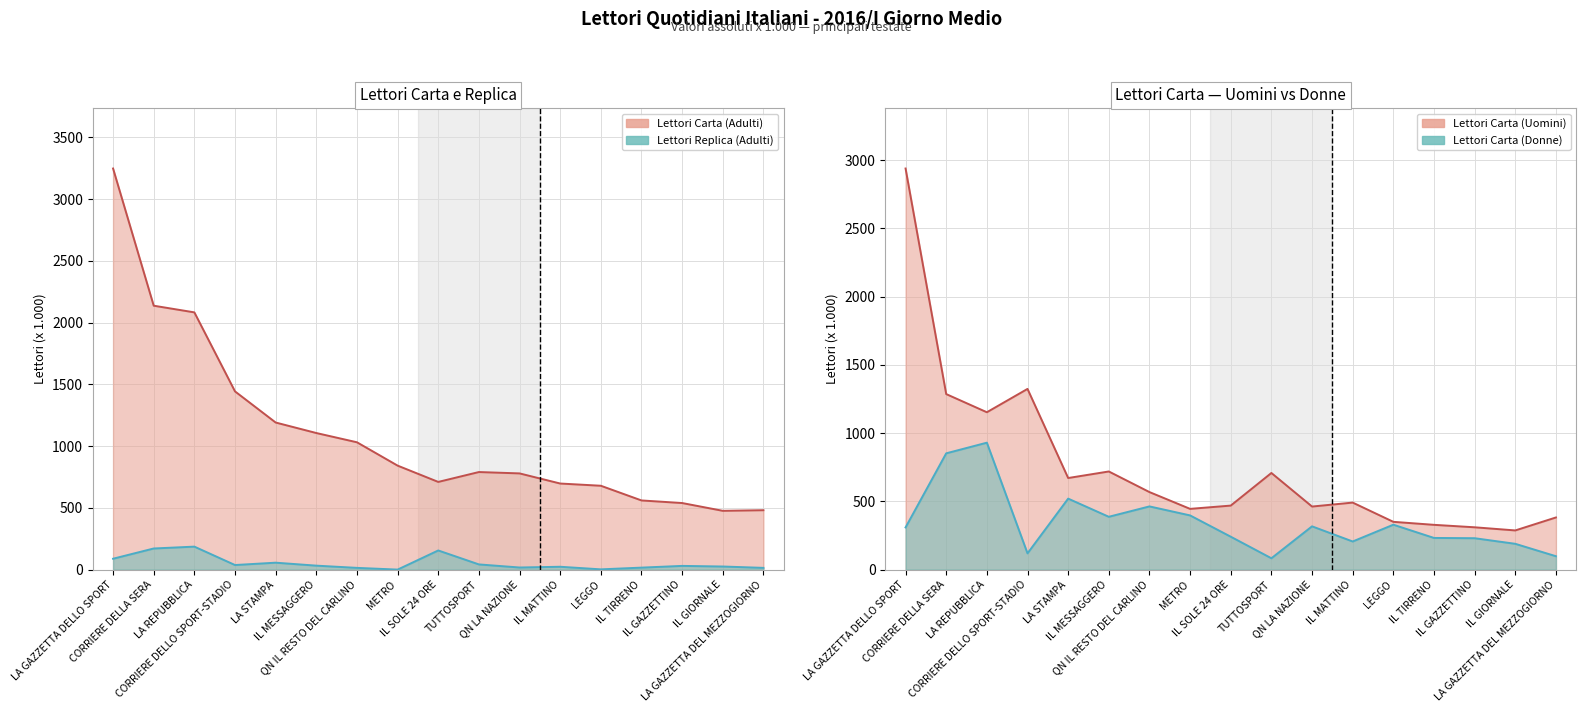

Between QN LA NAZIONE and IL MATTINO, which series saw the biggest shift?

Lettori Carta (Donne)